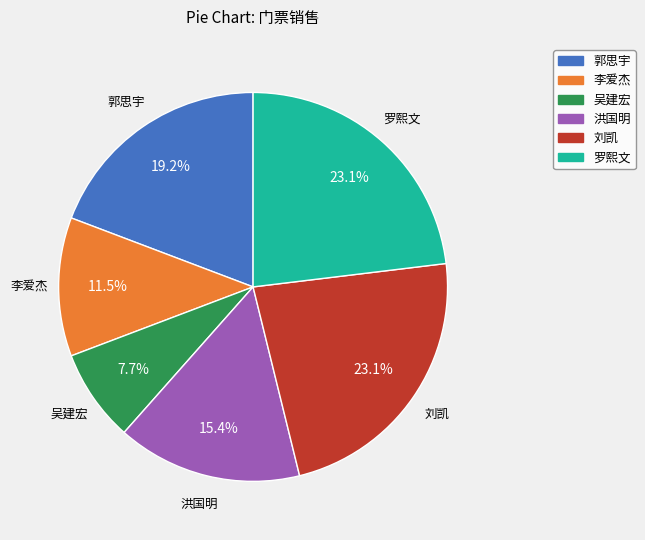

Which category has the smallest portion of the pie?

吴建宏